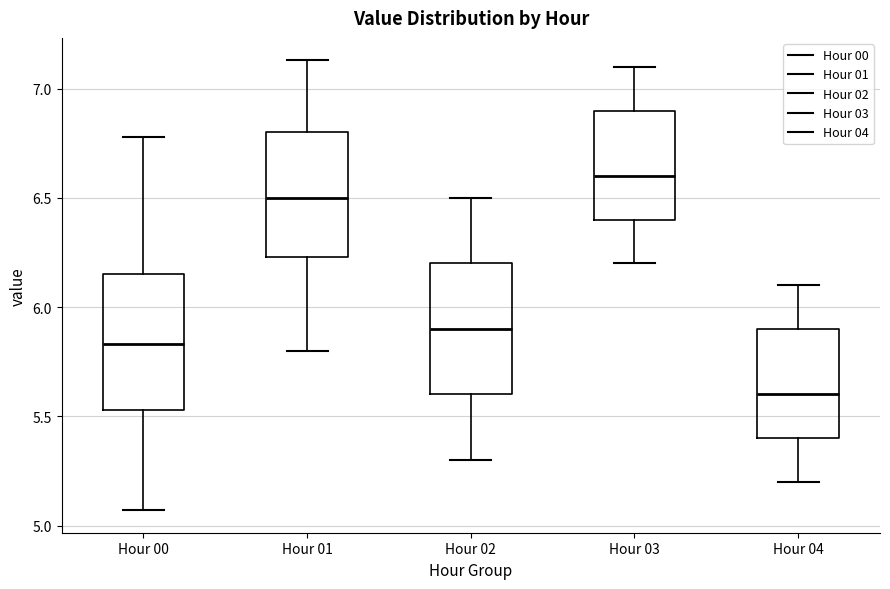

Reading left to right, read every box against the y-axis: the position of its median line, the range the box covers, and the ends of its whiskers. The values are not printed on the chart, so give them approximately, as read against the axis.

Hour 00: median 5.85, box 5.55 to 6.15, whiskers 5.05 to 6.80
Hour 01: median 6.50, box 6.25 to 6.80, whiskers 5.80 to 7.15
Hour 02: median 5.90, box 5.60 to 6.20, whiskers 5.30 to 6.50
Hour 03: median 6.60, box 6.40 to 6.90, whiskers 6.20 to 7.10
Hour 04: median 5.60, box 5.40 to 5.90, whiskers 5.20 to 6.10